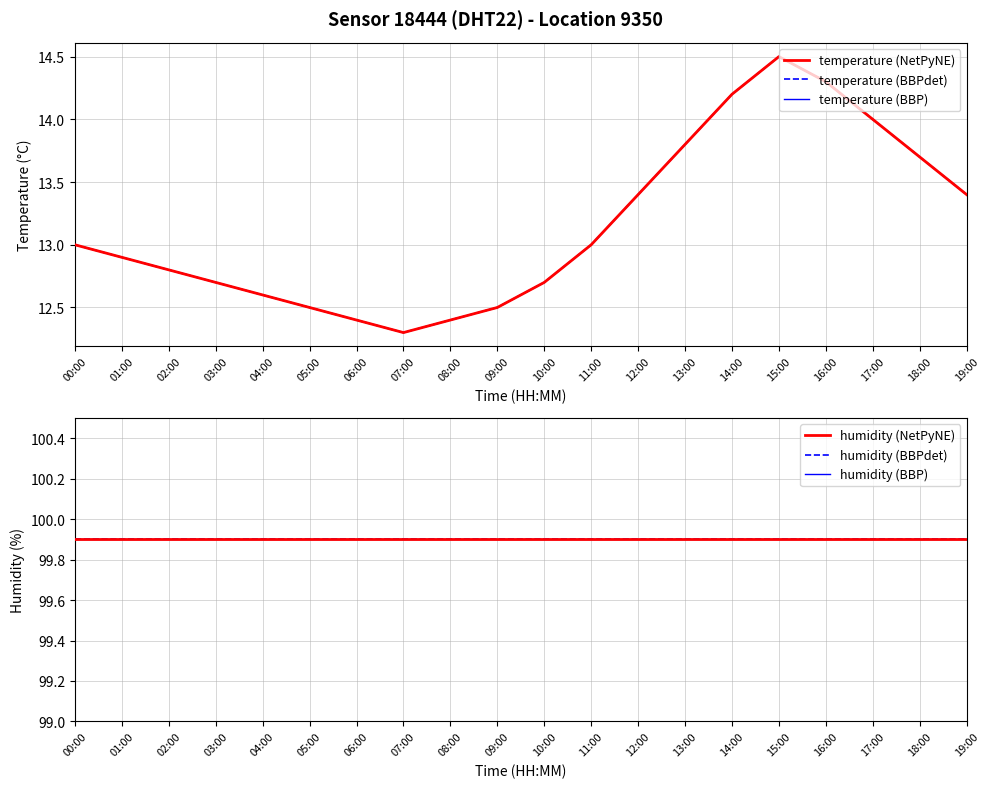

Which category has the lowest value in the humidity (BBP) series?

00:00